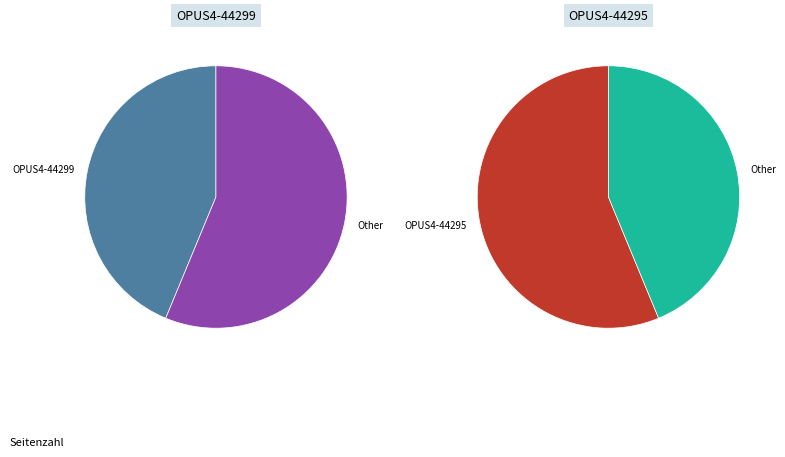

To the nearest percent, what is the difference between the OPUS4-44295 and OPUS4-44299 slice percentages?

12%